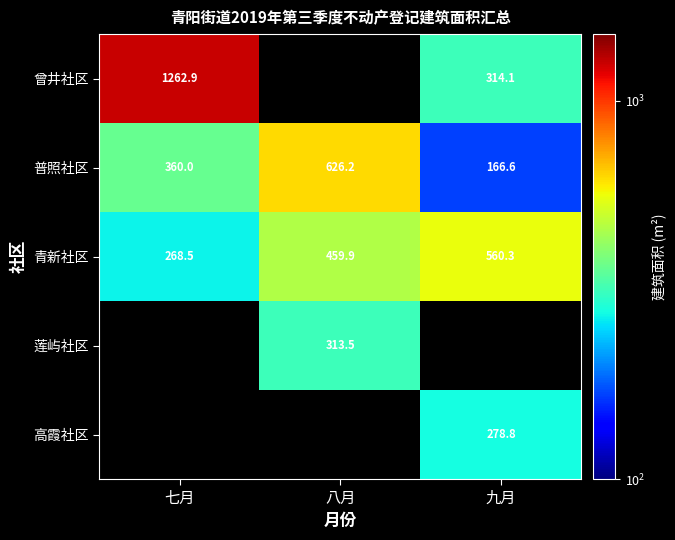

List the labels in order of 普照社区 value, smallest first.

九月, 七月, 八月